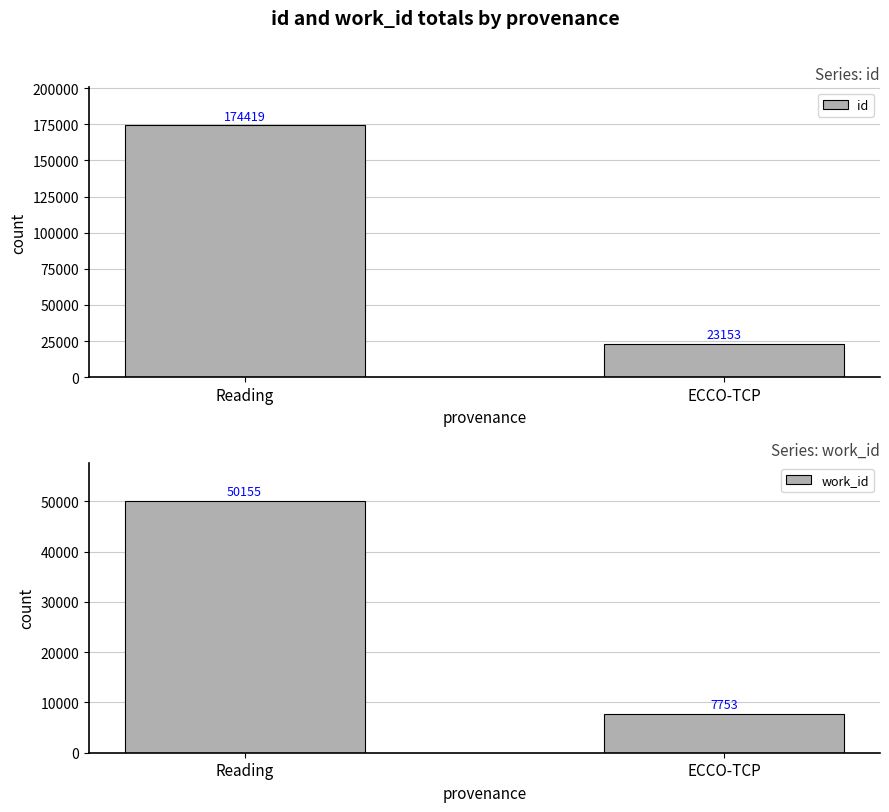

What is the average value of the work_id series?

28954